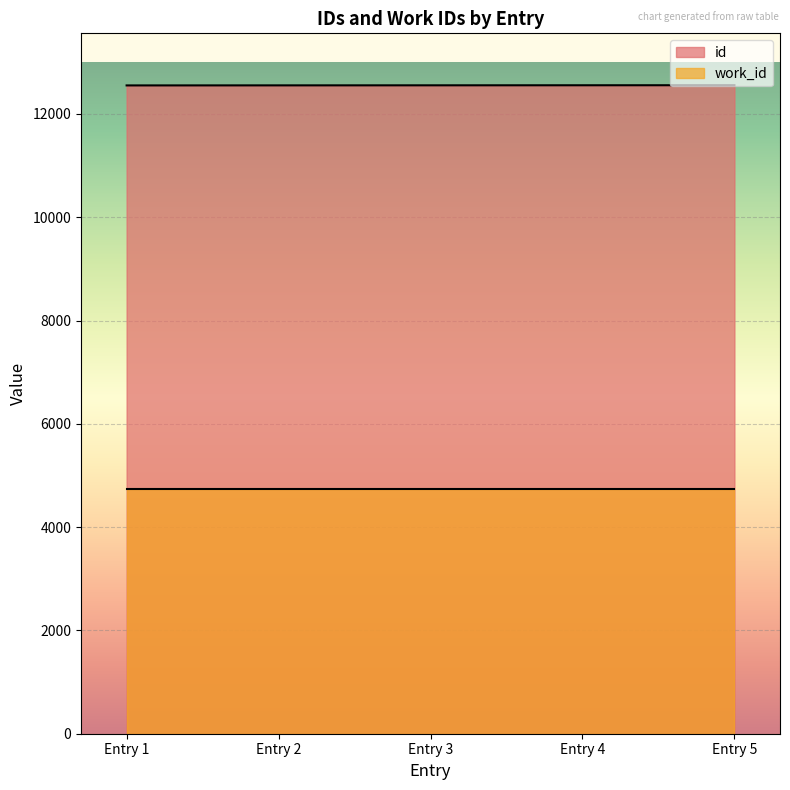

The value of work_id at Entry 2 is 7123. True or false?

False